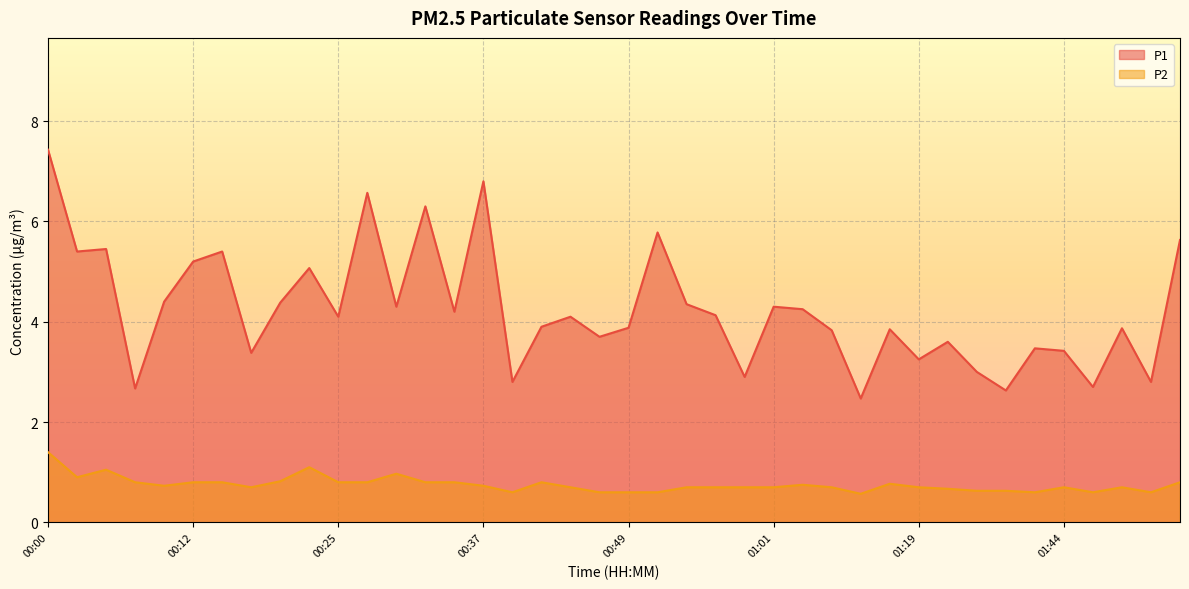

What is the difference between the maximum and minimum values in the P2 series?

0.8